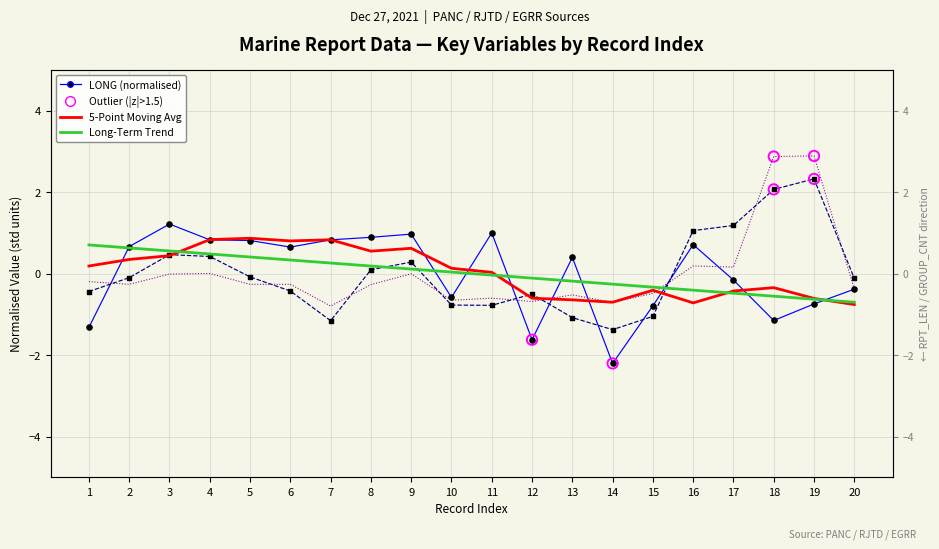

What is the total value across all series at 20?

-2.3